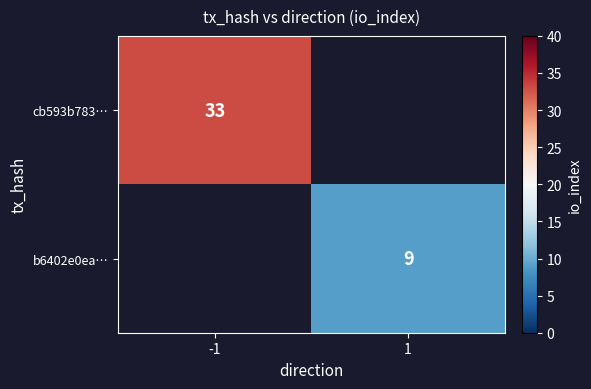

Is it true that b6402e0ea… equals 3 at 1?

False